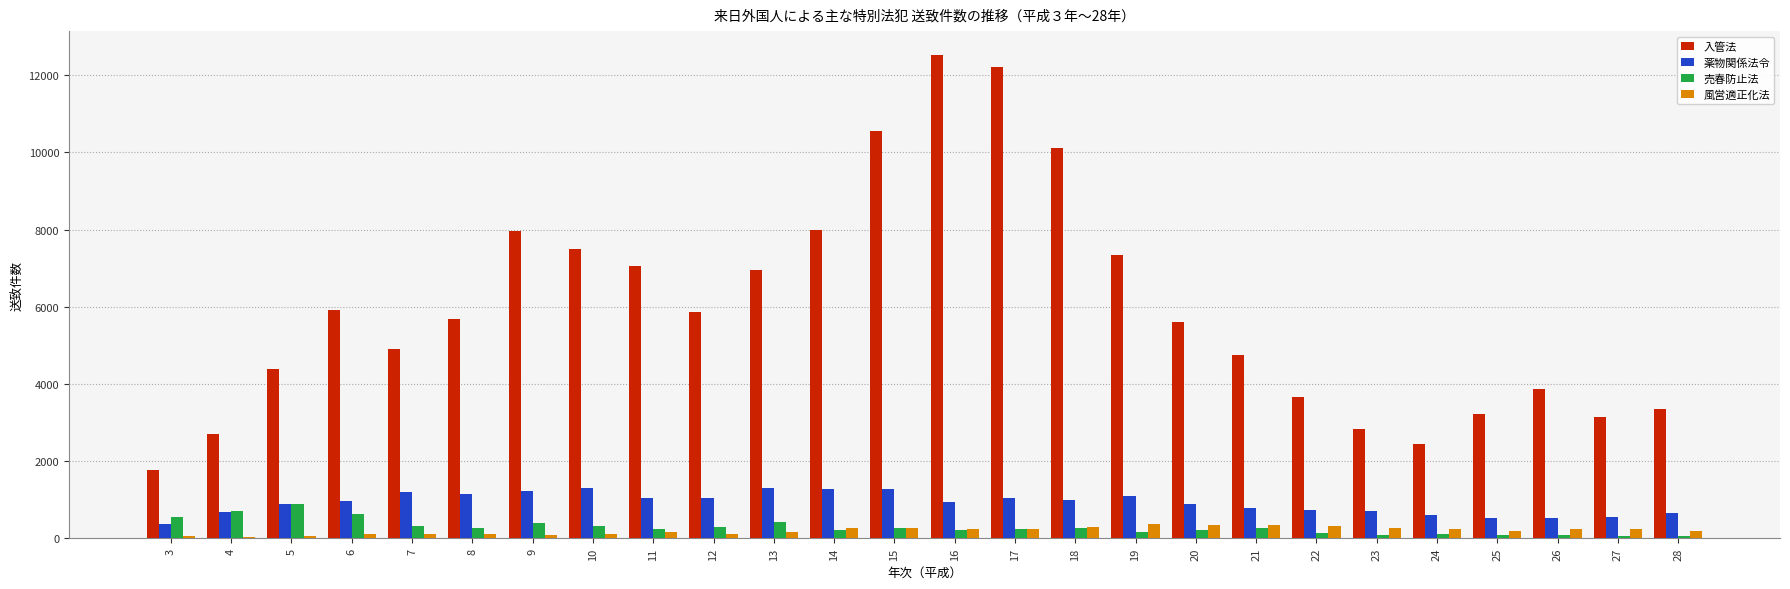

Is the value of 風営適正化法 at 25 greater than the value of 入管法 at 9?

No